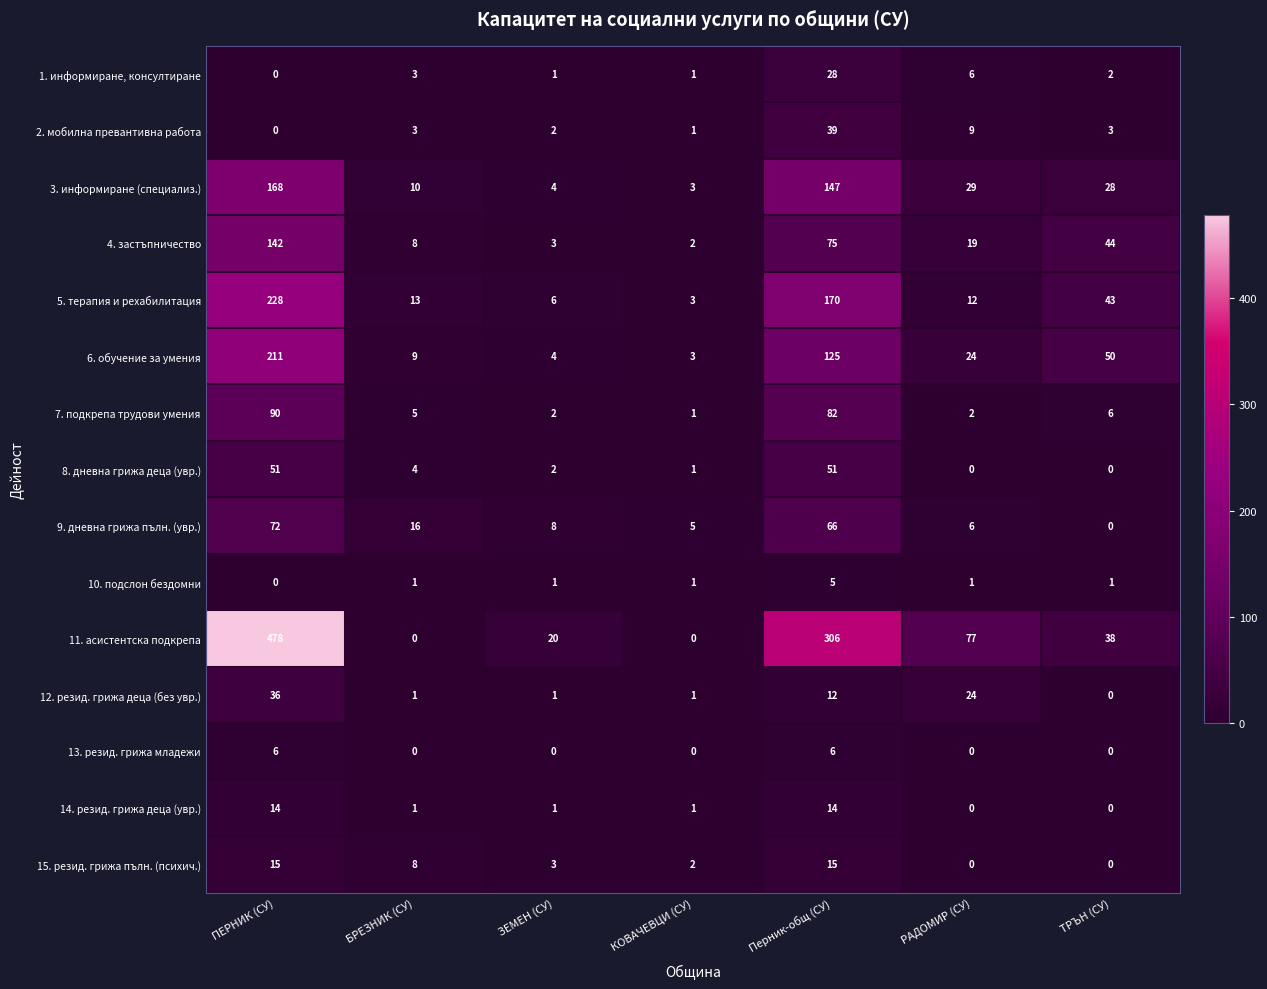

Is the value of 7. подкрепа трудови умения at ЗЕМЕН (СУ) greater than the value of 15. резид. грижа пълн. (психич.) at КОВАЧЕВЦИ (СУ)?

No